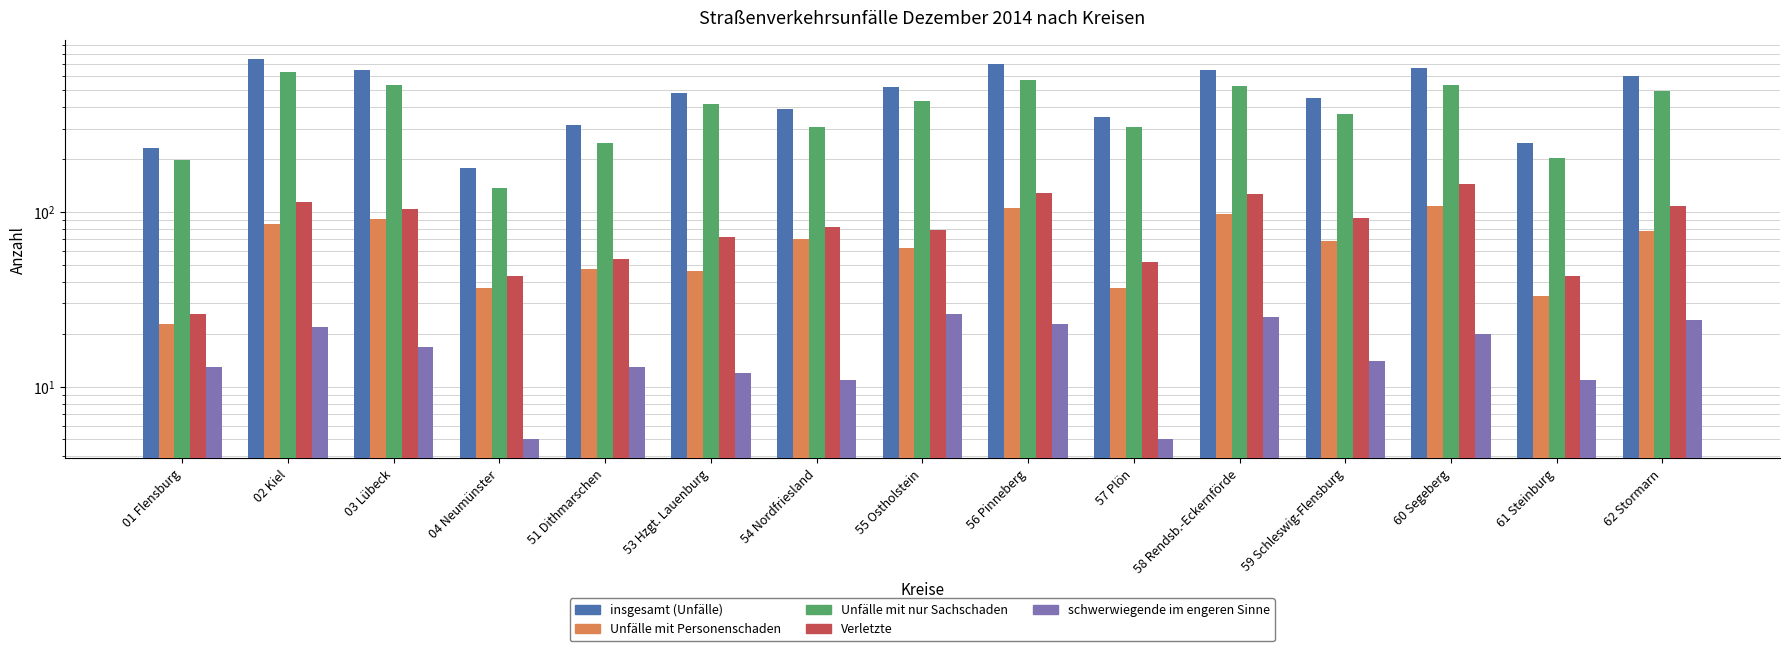

What is the lowest value of the insgesamt (Unfälle) series?

179